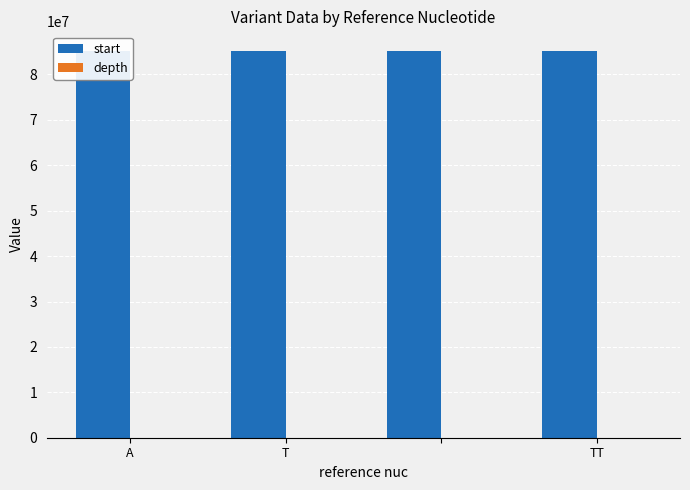

Where is depth nearest to the value 28?

T